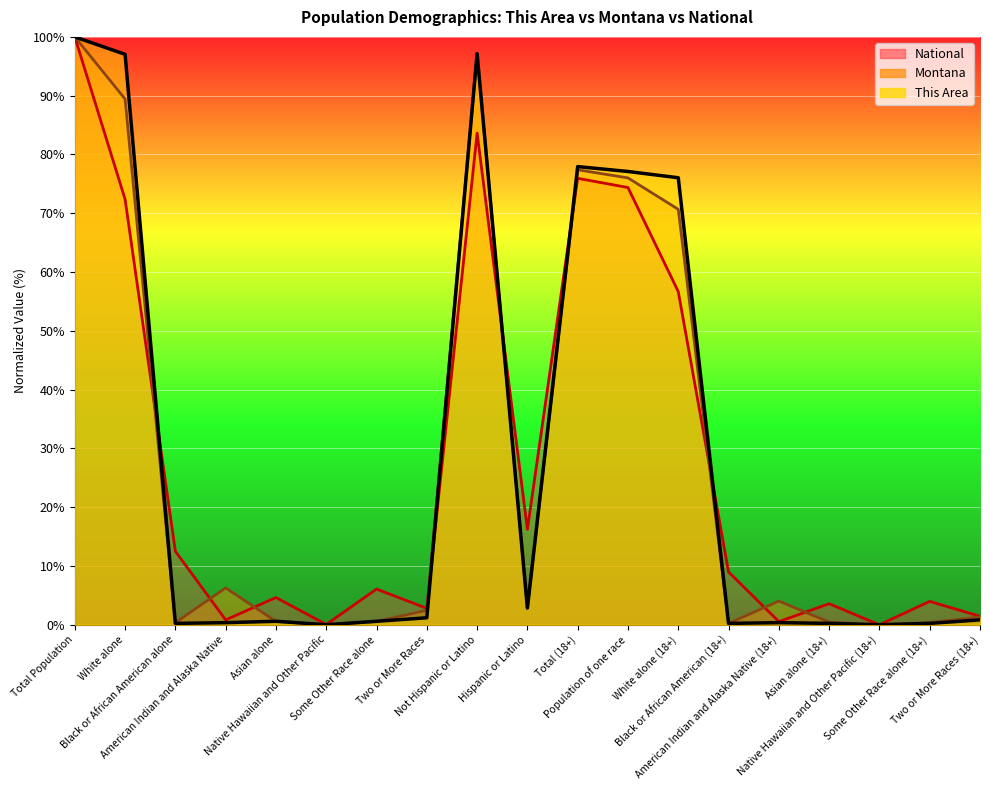

At which category does This Area reach its first local valley?

Black or African American alone